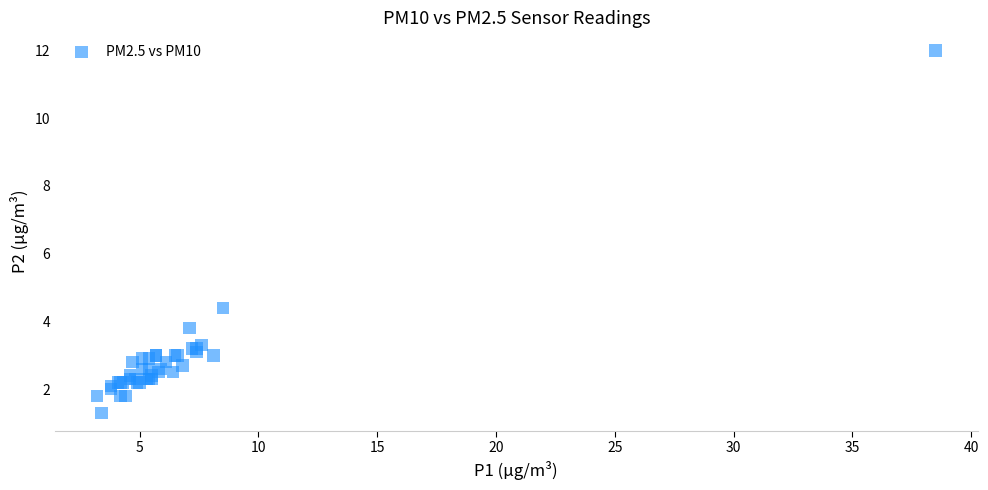

What Y value in the scatter plot is closest to 6?

4.4